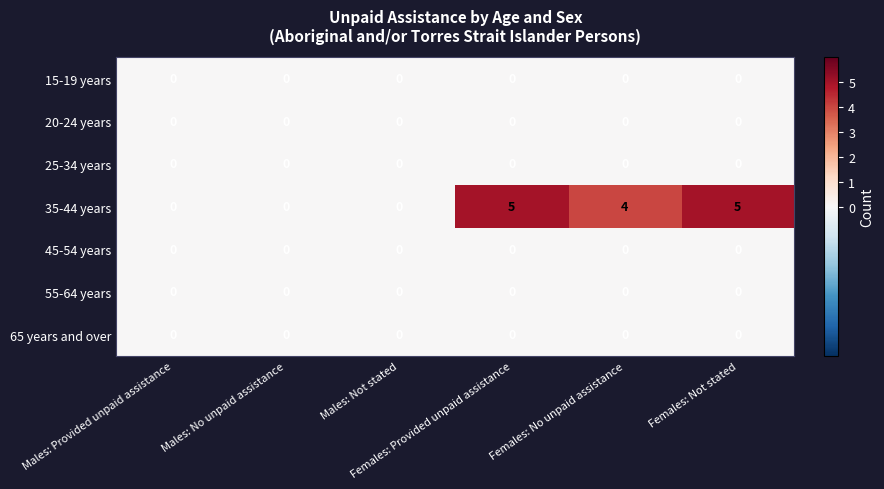

What is the greatest value displayed?

5